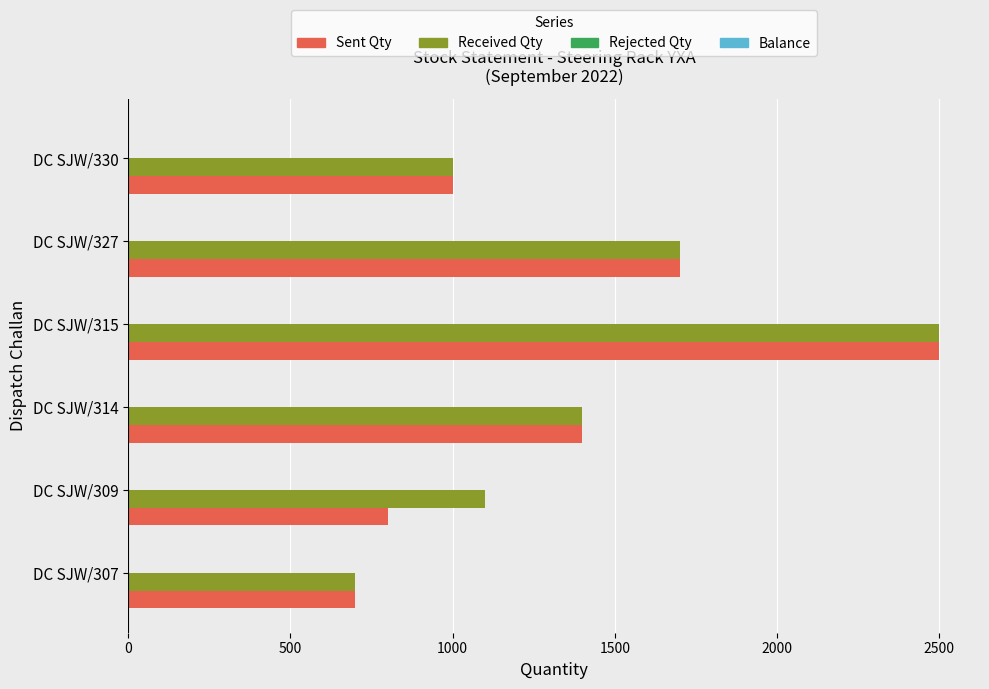

True or false: Sent Qty has a value of 918 at DC SJW/327.

False